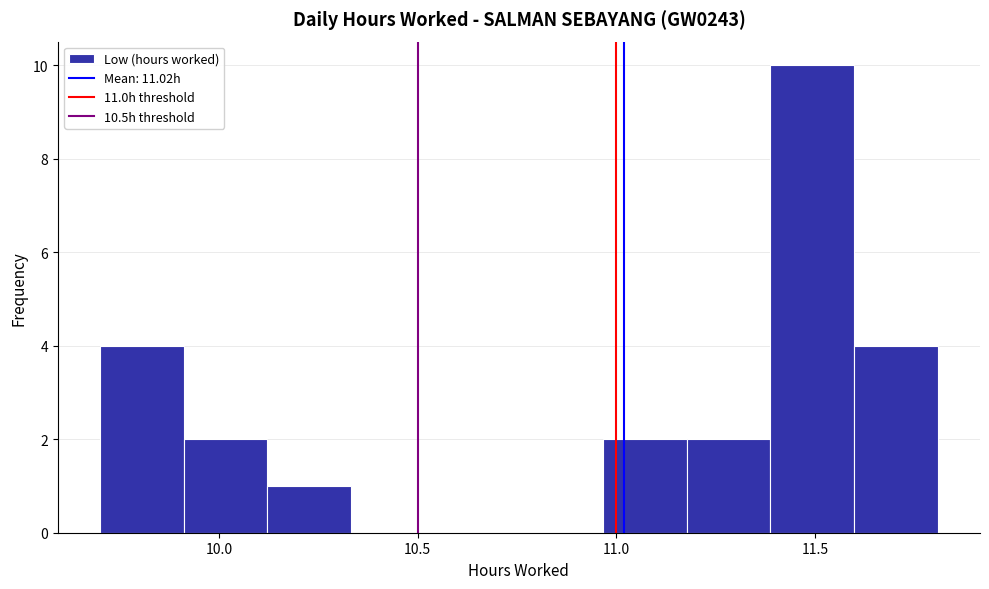

Over which range of the x-axis is the bar tallest?

11.40 to 11.60